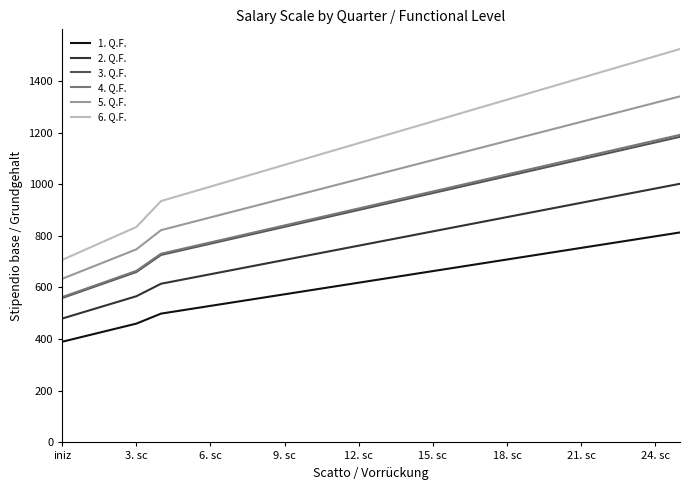

True or false: 6. Q.F. and 4. Q.F. intersect in this chart.

False